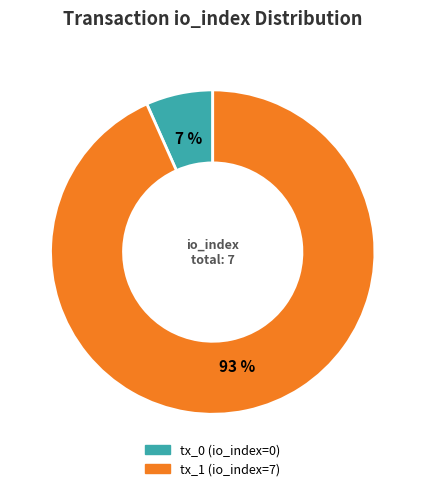

Combined, do tx_1 (io_index=7) and tx_0 (io_index=0) account for over 50%?

Yes